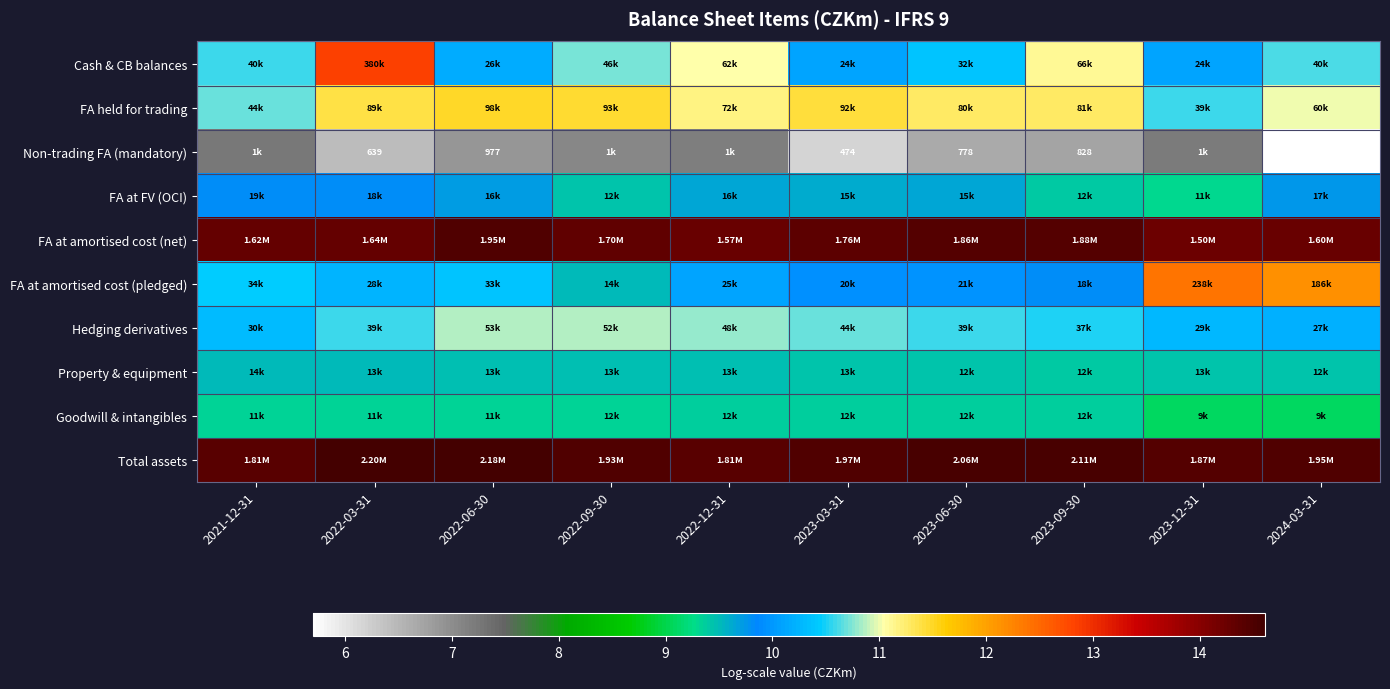

Between 2022-09-30 and 2023-12-31, which series saw the biggest shift?

FA at amortised cost (pledged)